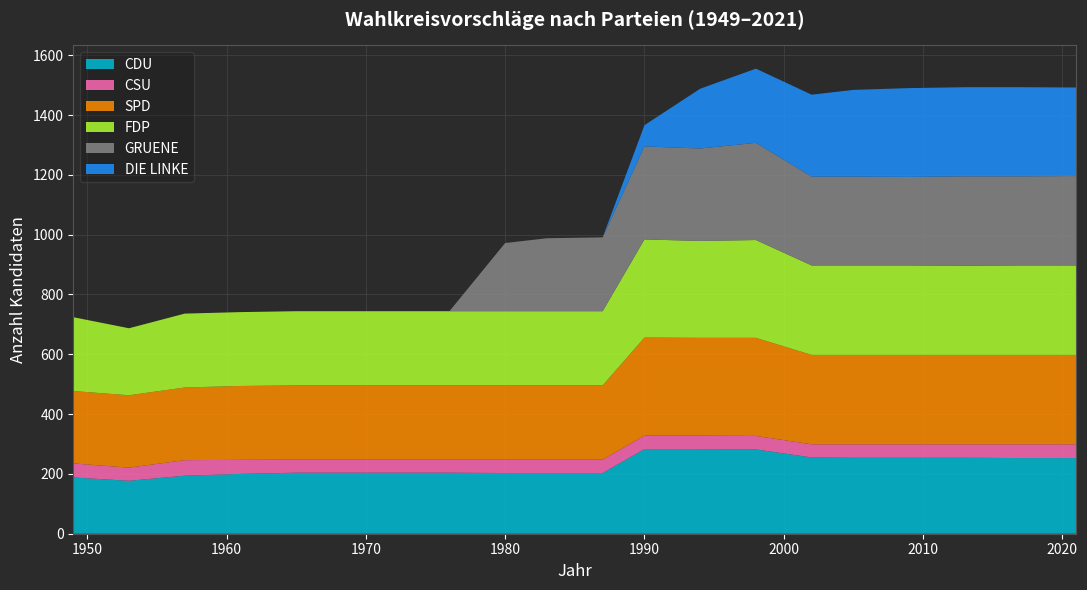

Reading right to left, transcribe all the data shown in this chart.

CDU: 253	253	254	254	254	255	282	283	283	203	203	203	204	204	204	204	200	194	177	188
CSU: 46	46	45	45	45	44	45	45	45	45	45	45	44	44	44	44	47	52	44	47
SPD: 299	299	299	299	299	299	328	327	328	248	248	248	248	248	248	248	247	243	242	242
FDP: 299	299	298	299	299	299	327	324	328	248	248	248	248	248	248	248	247	247	224	247
GRUENE: 299	298	299	296	297	297	325	309	311	247	244	228	0	0	0	0	0	0	0	0
DIE LINKE: 296	298	298	297	290	274	248	200	71	0	0	0	0	0	0	0	0	0	0	0